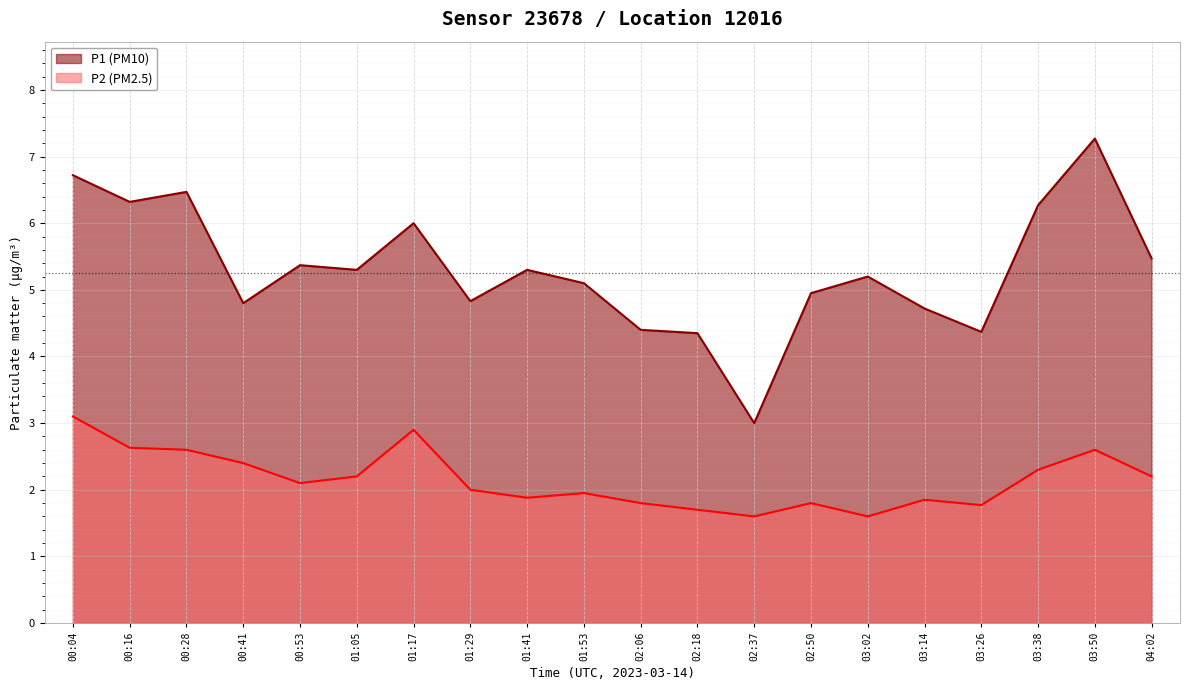

What are all the series names shown in the legend?

P1 (PM10), P2 (PM2.5)